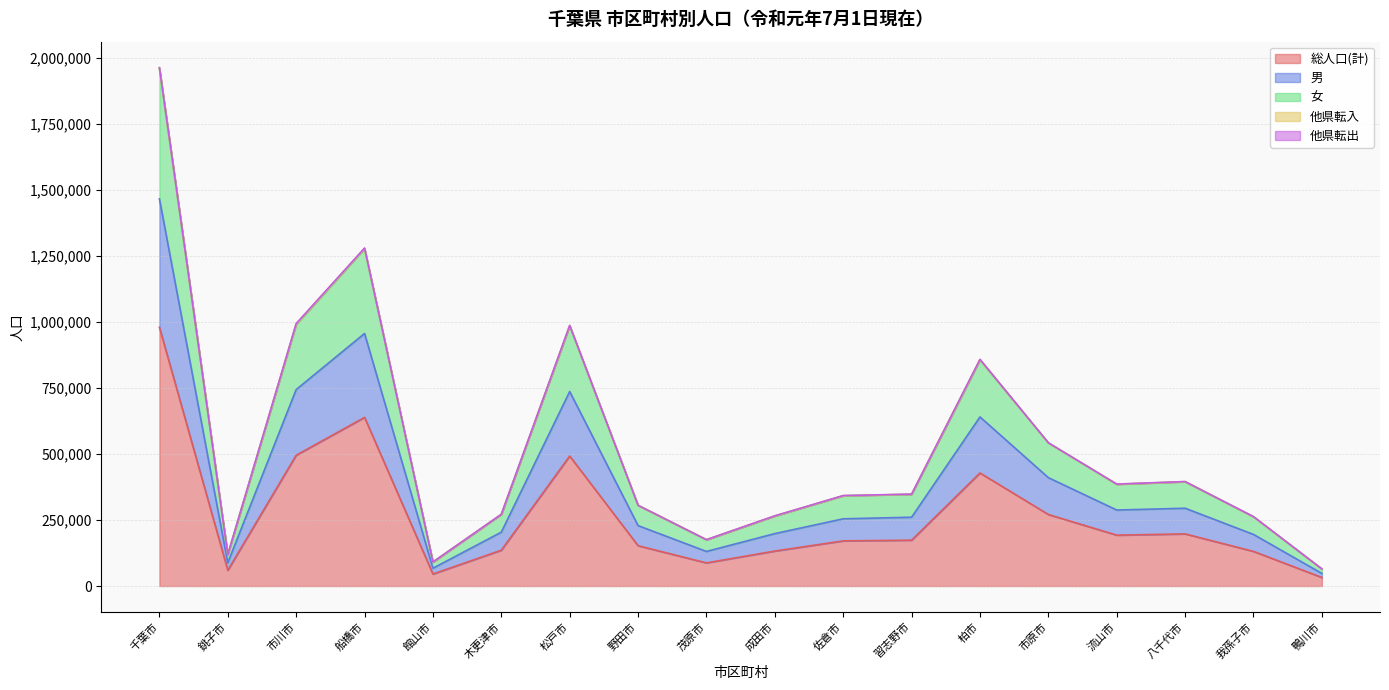

At which category is the sum across all series the highest?

千葉市